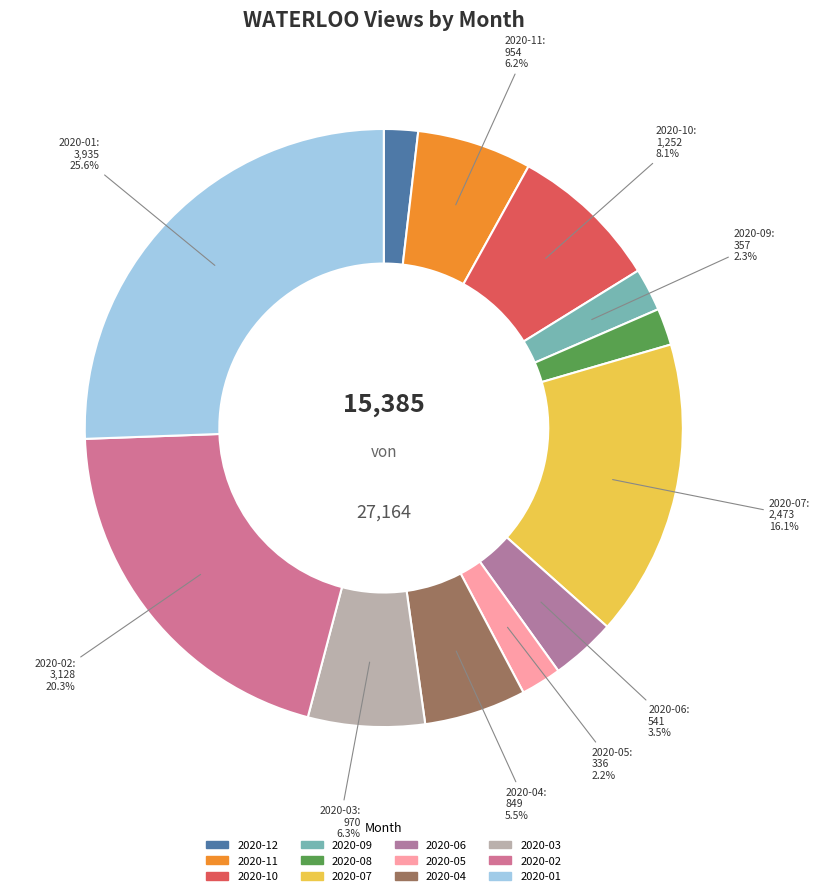

What is the ratio of the value at 2020-04 to the value at 2020-12?

3.0